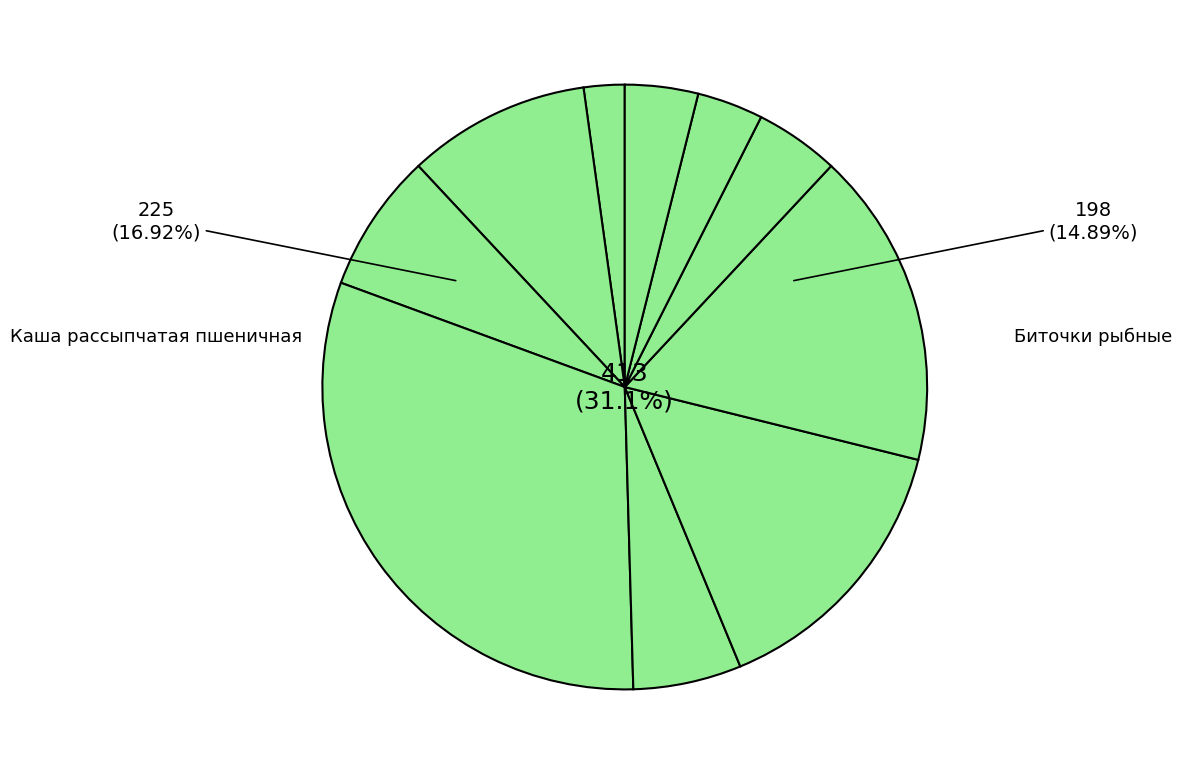

Combined, do Компот из смеси сухофруктов and Хлеб пшеничный account for over 50%?

No